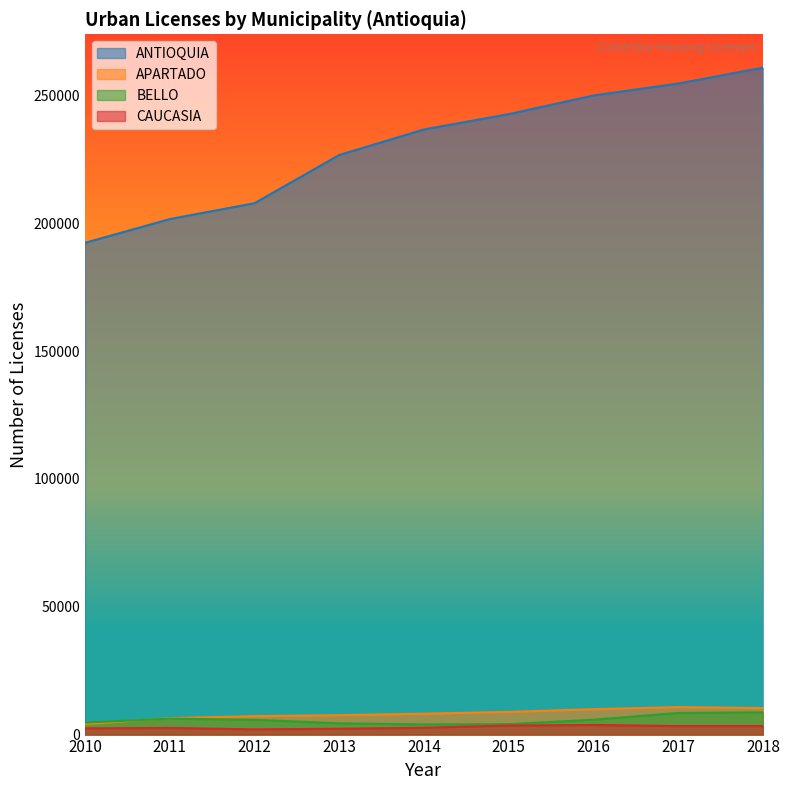

Reading left to right, extract all data points from this chart.

ANTIOQUIA: 192334	201622	207835	226685	236689	242671	249976	254651	260864
APARTADO: 4112	6413	7213	7587	8177	8868	9927	10752	10366
BELLO: 4692	6232	5793	4397	3975	4075	5805	8456	8698
CAUCASIA: 2449	2597	2043	2291	2674	3552	3780	3331	3348